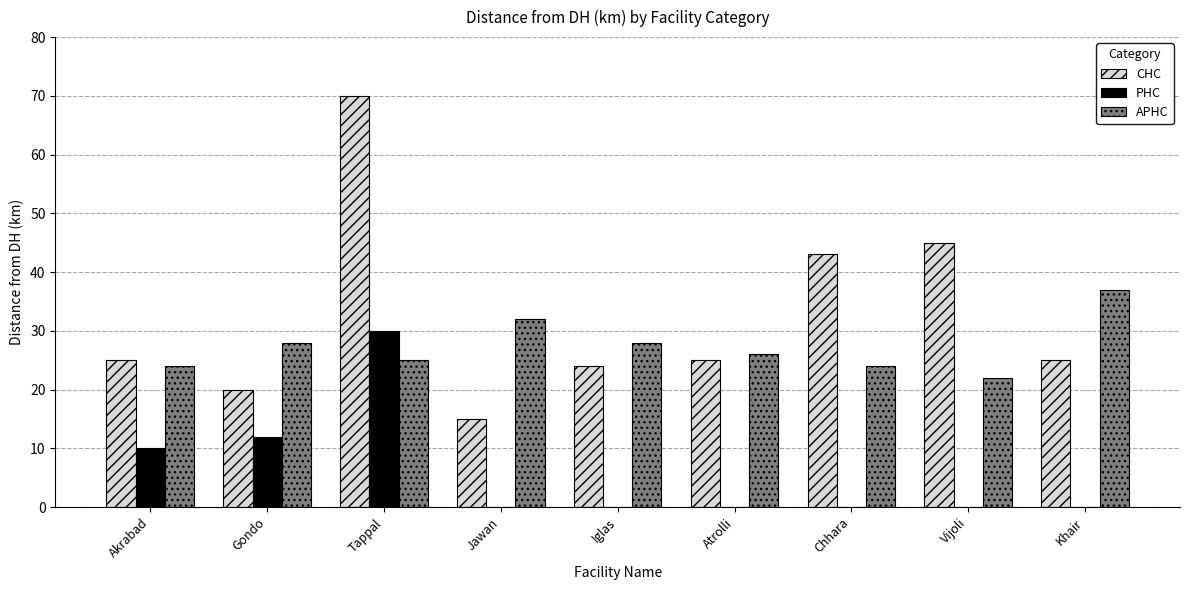

What is the average value of the APHC series?

27